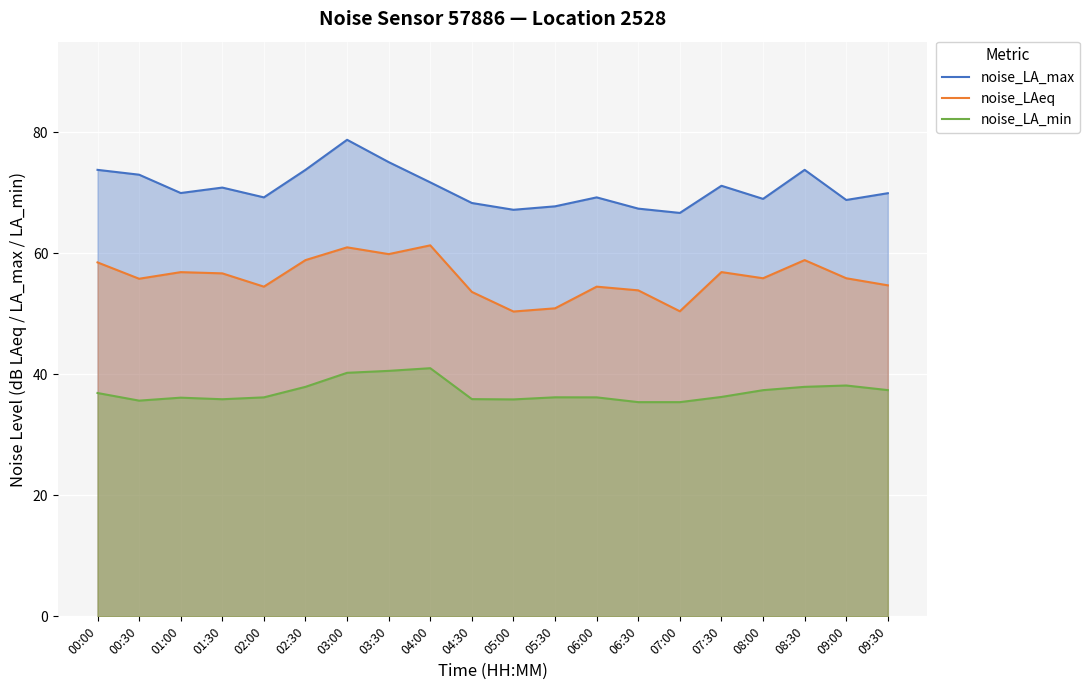

What is the difference between the second highest and second lowest values in the noise_LAeq series?

10.6